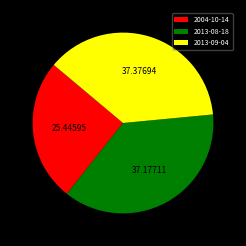

Which has a higher value, 2004-10-14 or 2013-09-04?

2013-09-04